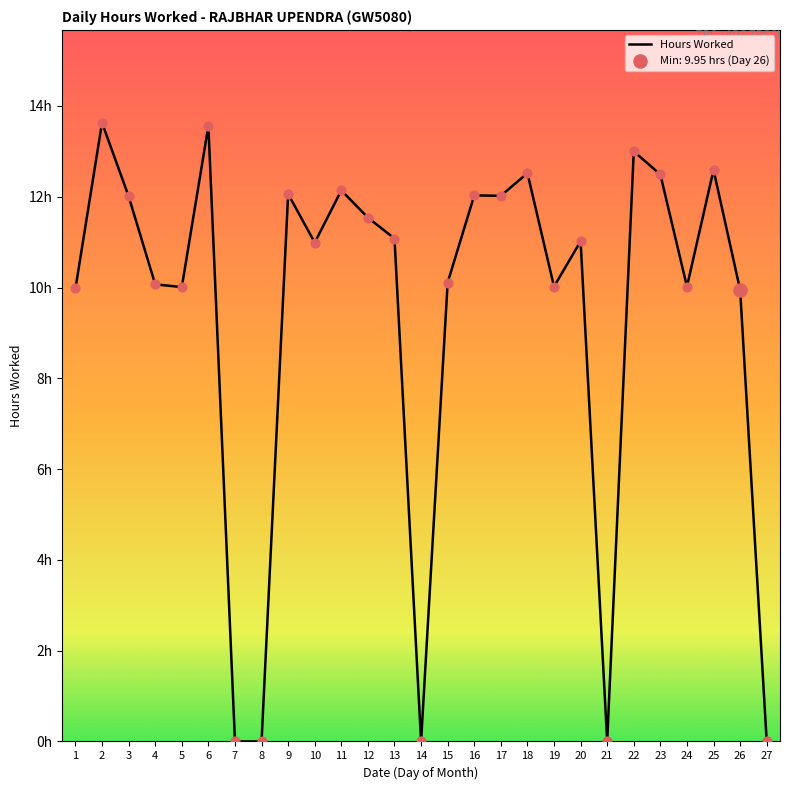

Which has a higher value, 17 or 23?

23